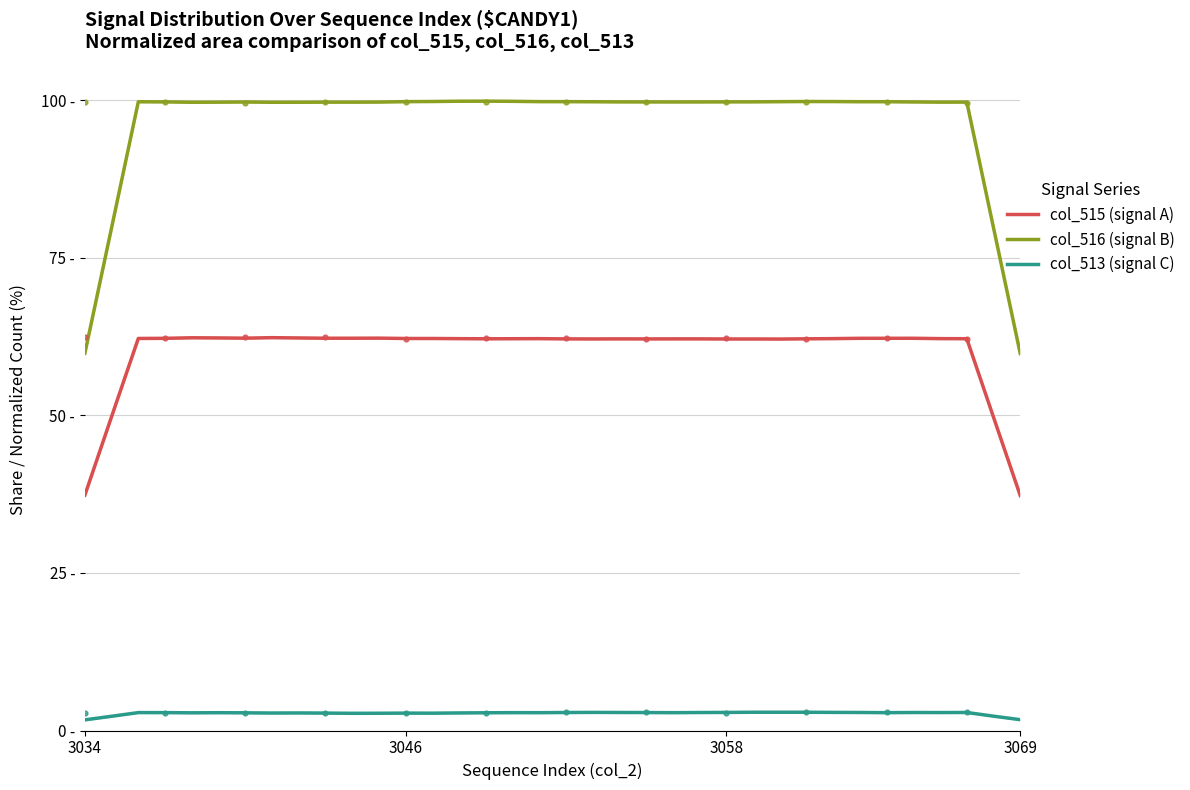

Is the value of col_513 (signal C) at 3058 greater than the value of col_516 (signal B) at 28?

No